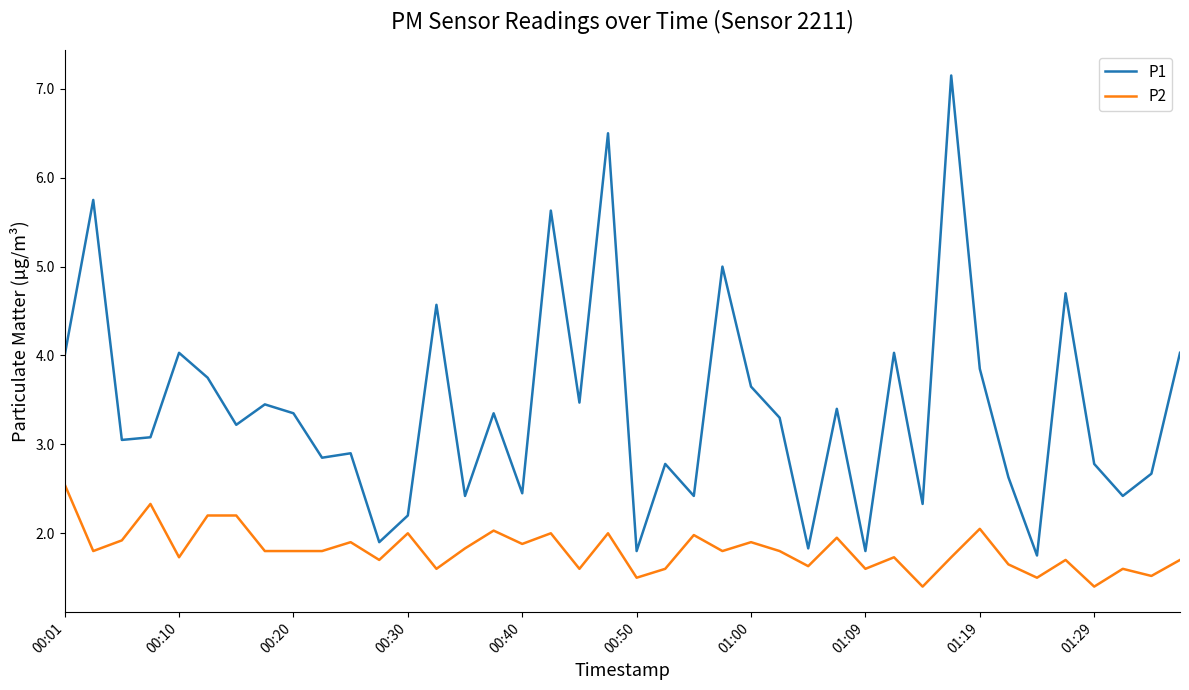

True or false: P2 and P1 cross at least once.

False